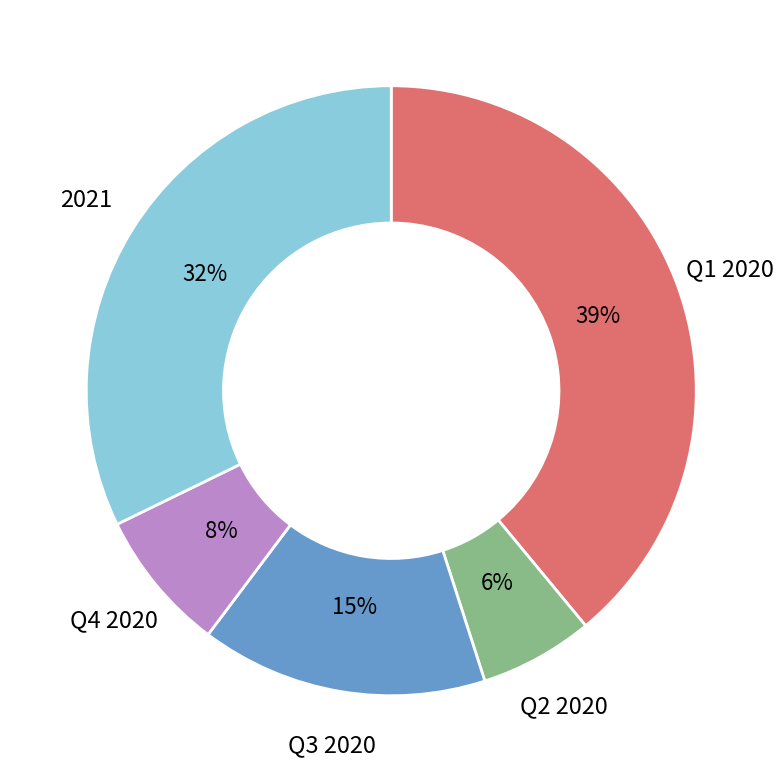

Is there a majority slice in this chart?

No